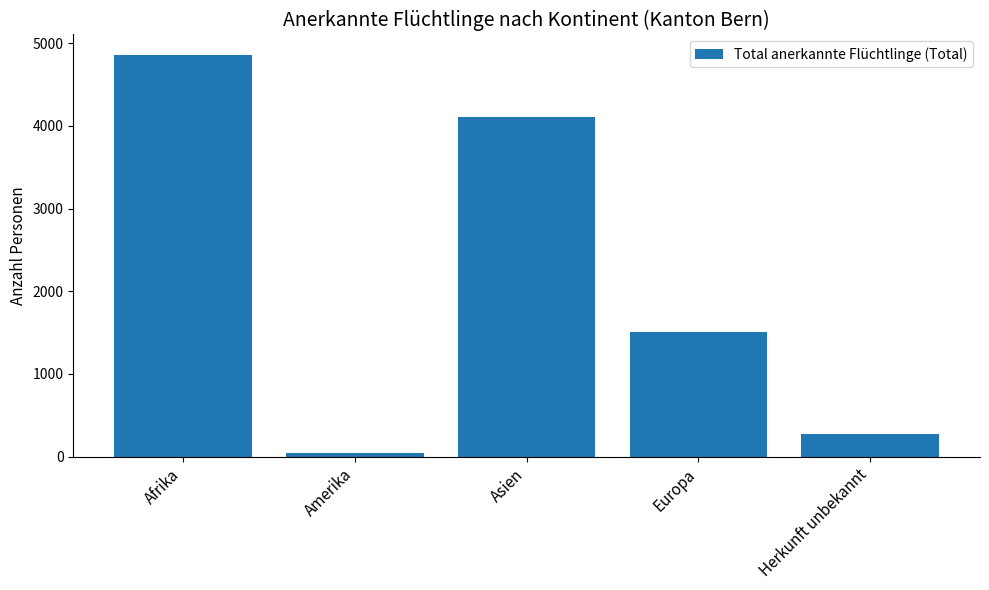

How many series are shown in this chart?

1